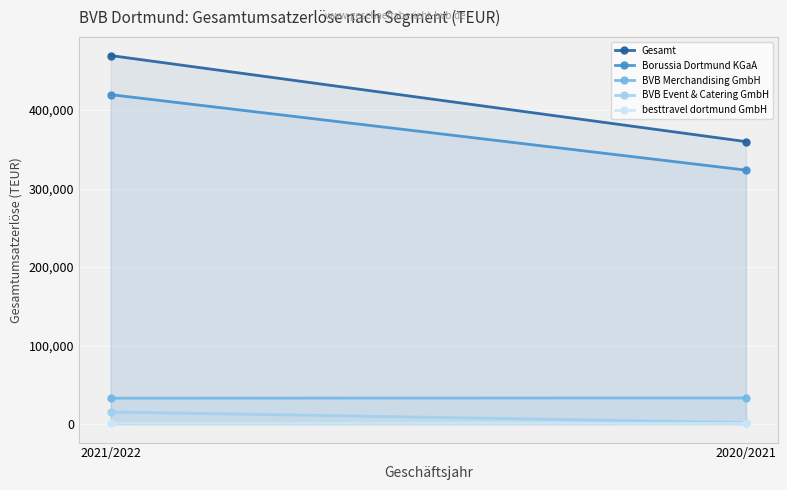

What is the value of the BVB Merchandising GmbH point at the 2nd from the left?

33395